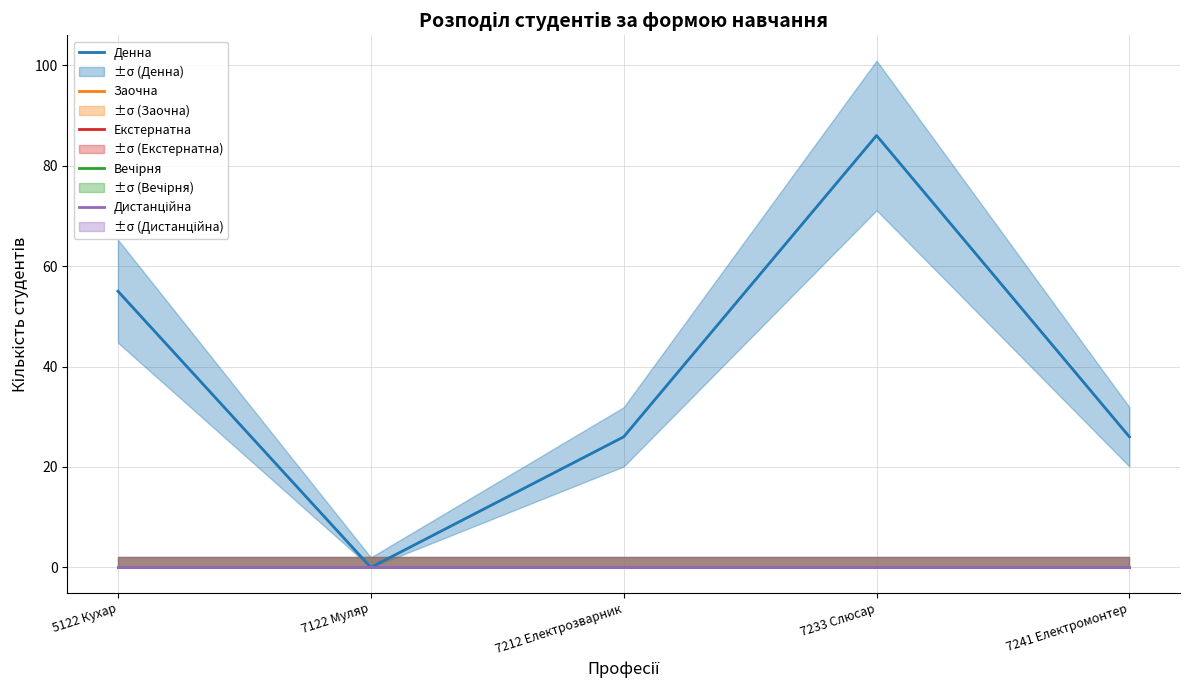

True or false: Екстернатна has more than 1 interior local peaks.

False